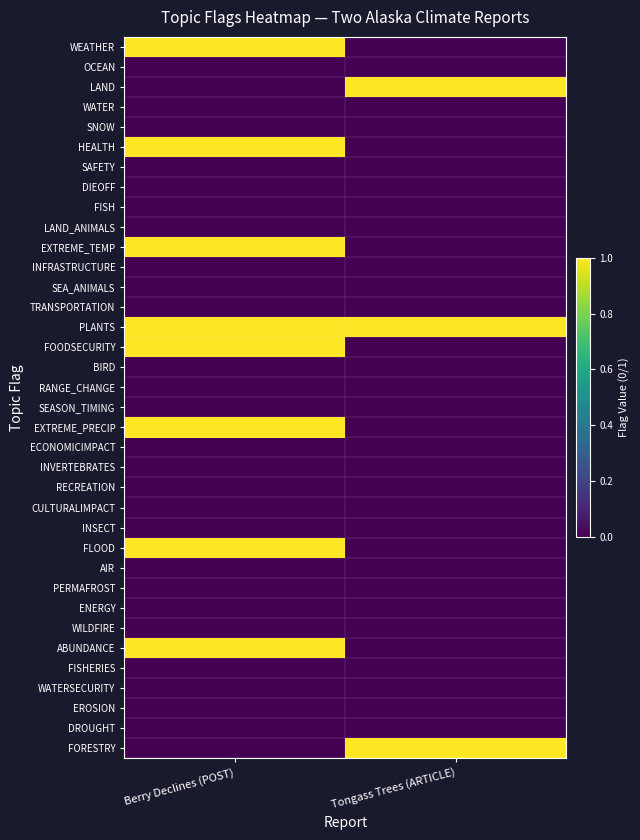

At which category does the chart reach its peak across all series?

Berry Declines (POST)